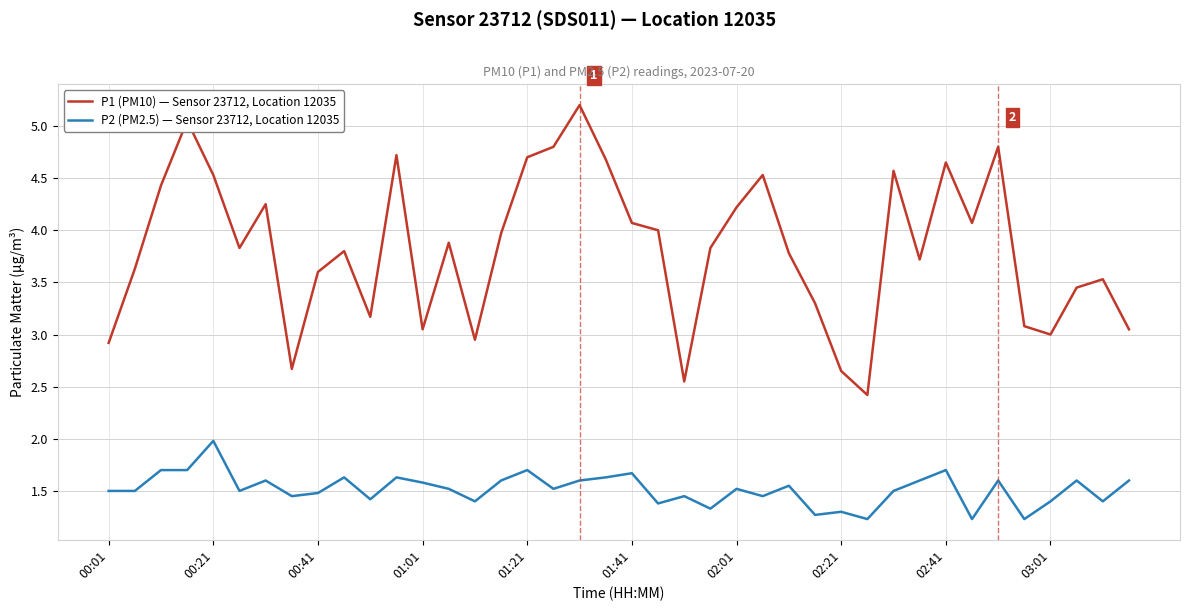

True or false: P1 (PM10) — Sensor 23712, Location 12035 and P2 (PM2.5) — Sensor 23712, Location 12035 cross at least once.

False